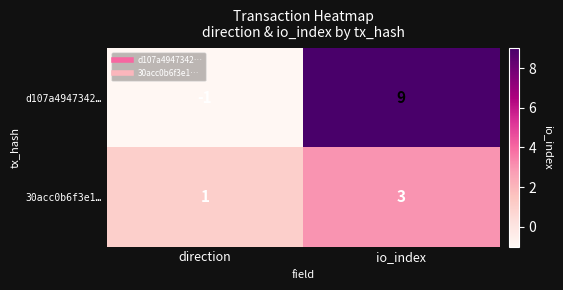

Reading right to left, what are all the values shown in this chart?

d107a4947342…: 9	-1
30acc0b6f3e1…: 3	1